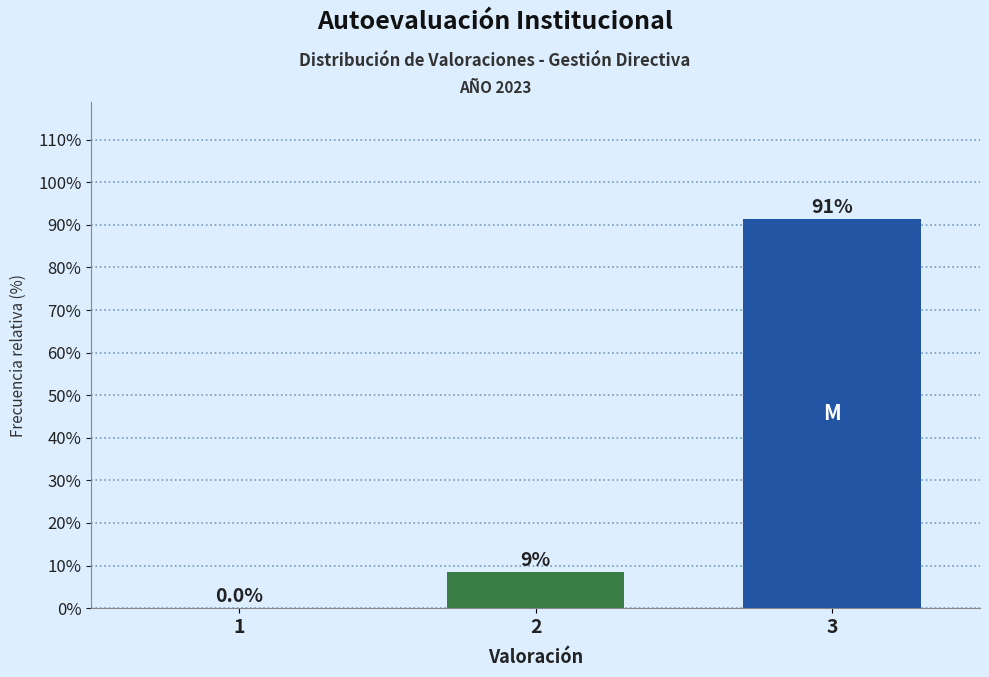

Reading left to right, transcribe all the data shown in this chart.

1=0.0	2=8.6	3=91.4